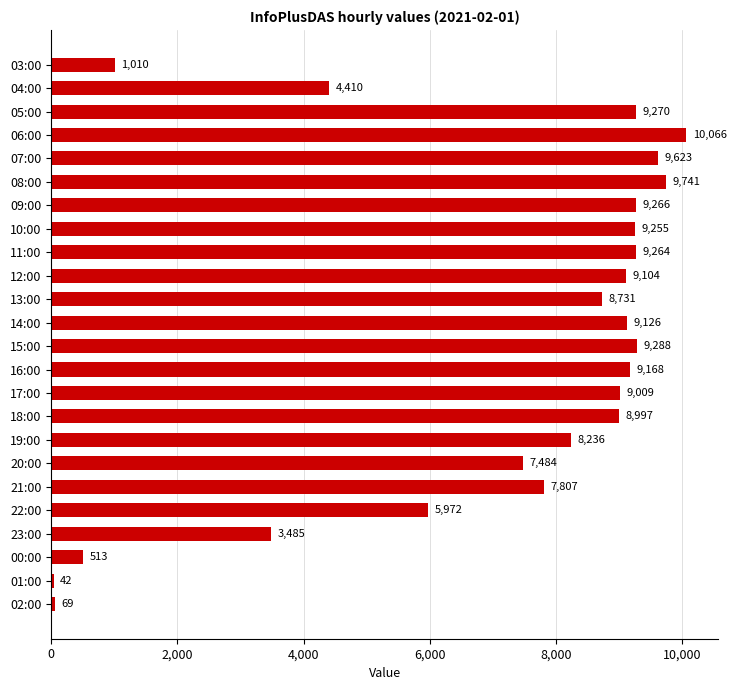

How many bars are there in total?

24